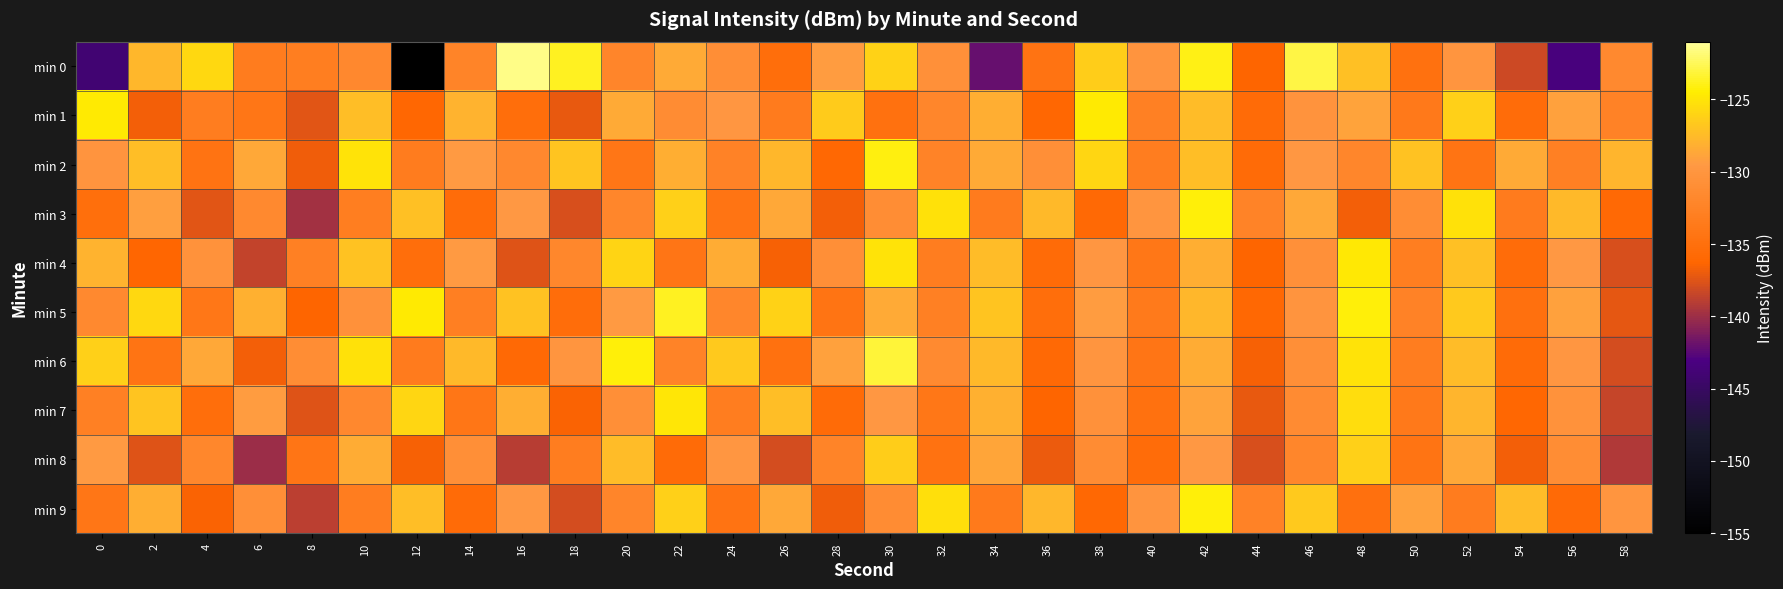

At which category is the sum across all series the highest?

42